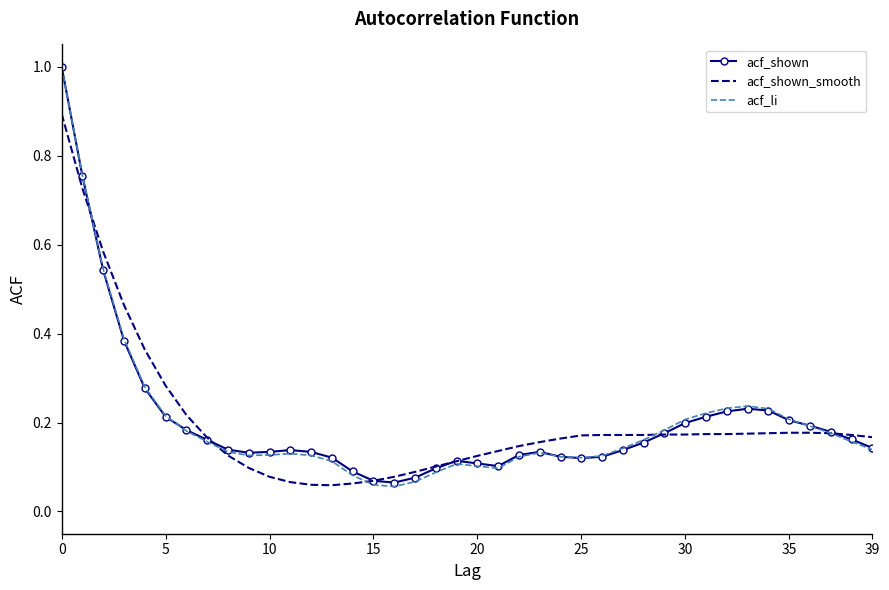

Which series has the largest range (max minus min)?

acf_li